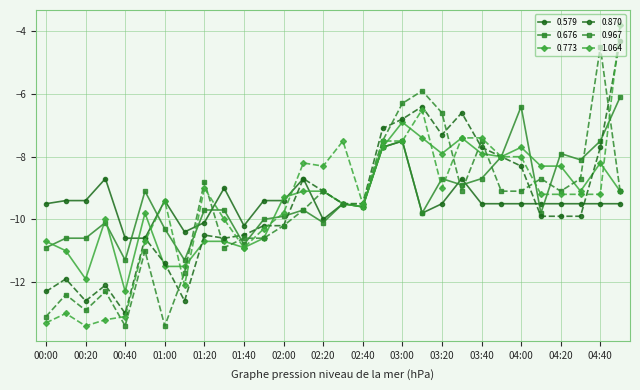

What is the value of the 1.064 point at the 17th from the left?

-9.5